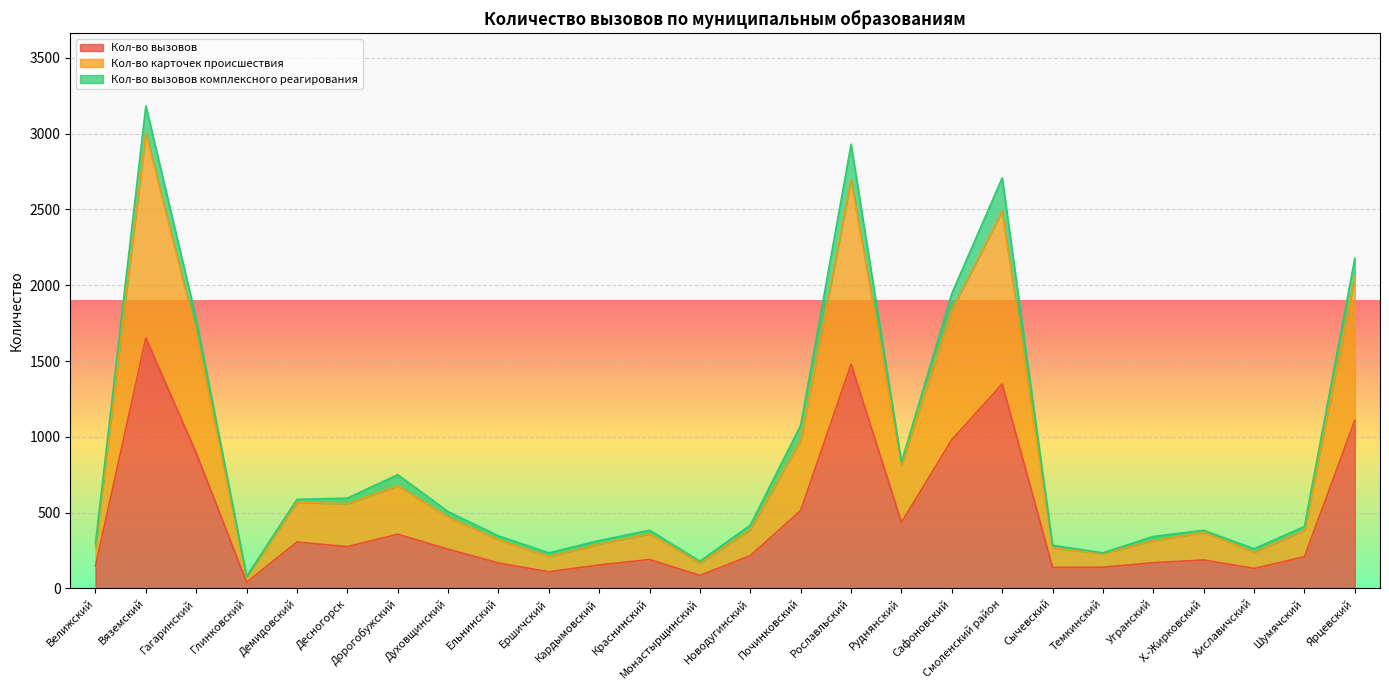

What is the difference between the Кол-во вызовов values at Шумячский and Глинковский?

168